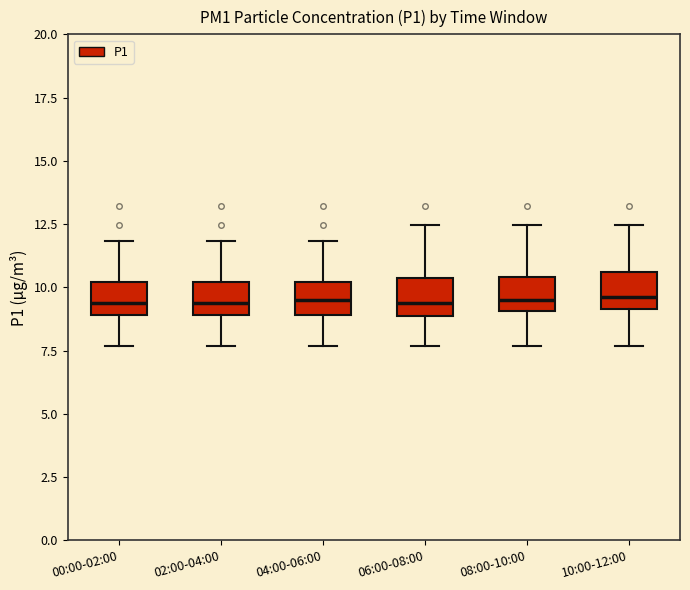

Reading left to right, read every box against the y-axis: the position of its median line, the range the box covers, and the ends of its whiskers. The values are not printed on the chart, so give them approximately, as read against the axis.

00:00-02:00: median 9.5, box 9.0 to 10.0, whiskers 7.5 to 12.0
02:00-04:00: median 9.5, box 9.0 to 10.0, whiskers 7.5 to 12.0
04:00-06:00: median 9.5, box 9.0 to 10.0, whiskers 7.5 to 12.0
06:00-08:00: median 9.5, box 9.0 to 10.5, whiskers 7.5 to 12.5
08:00-10:00: median 9.5, box 9.0 to 10.5, whiskers 7.5 to 12.5
10:00-12:00: median 9.5, box 9.0 to 10.5, whiskers 7.5 to 12.5